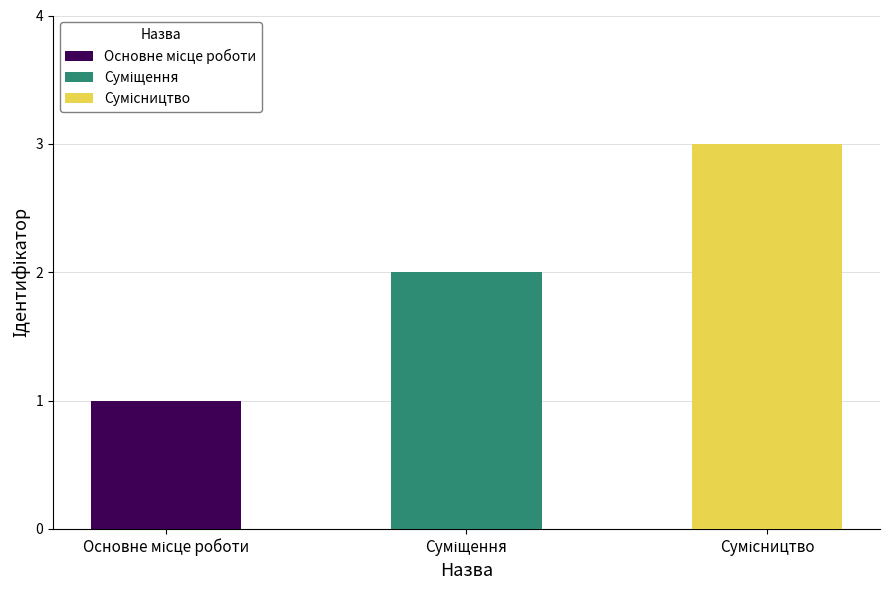

What is the ratio of the value at Суміщення to the value at Основне місце роботи?

2.0